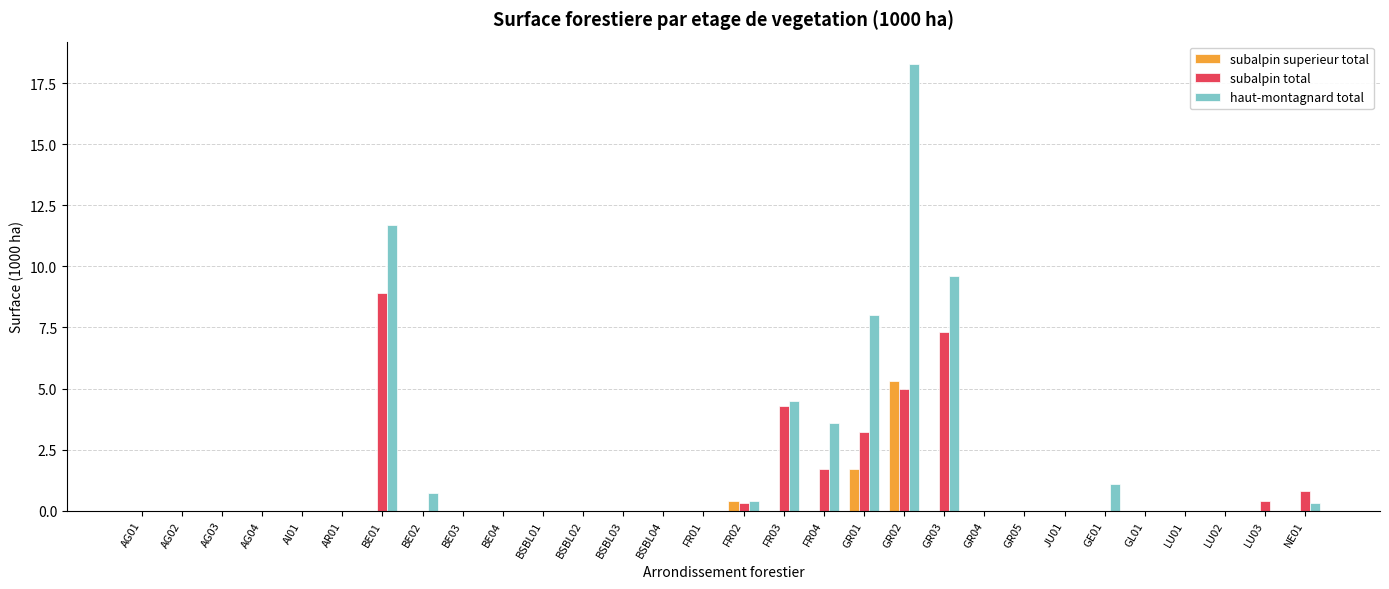

Does the chart contain stacked bars?

No